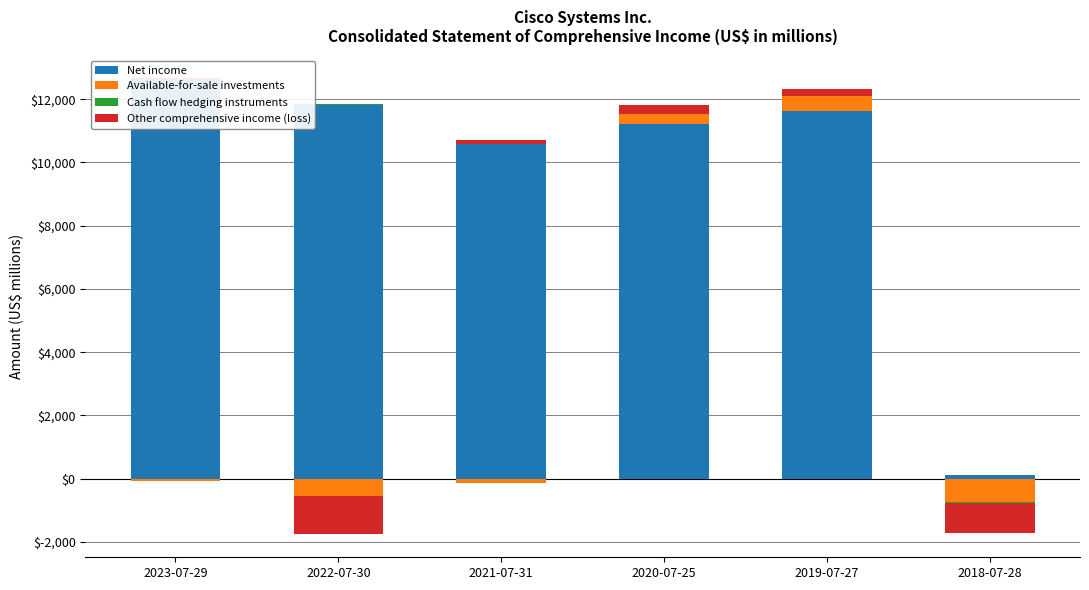

List the series in order of their peak value, highest first.

Net income, Available-for-sale investments, Other comprehensive income (loss), Cash flow hedging instruments